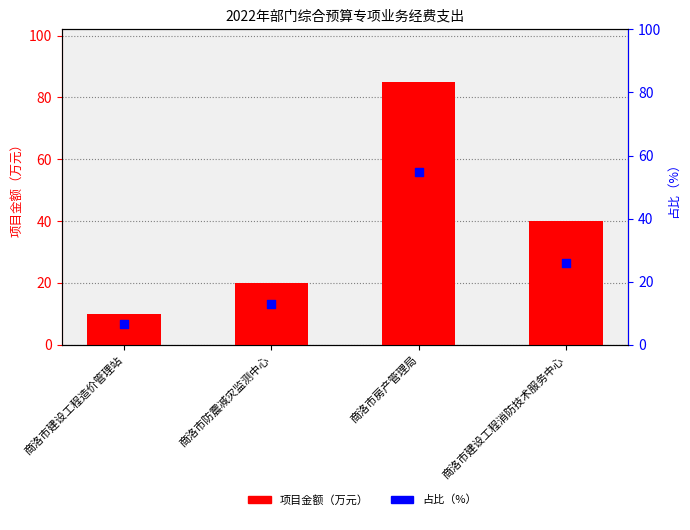

At which category is the sum across all series the highest?

商洛市房产管理局